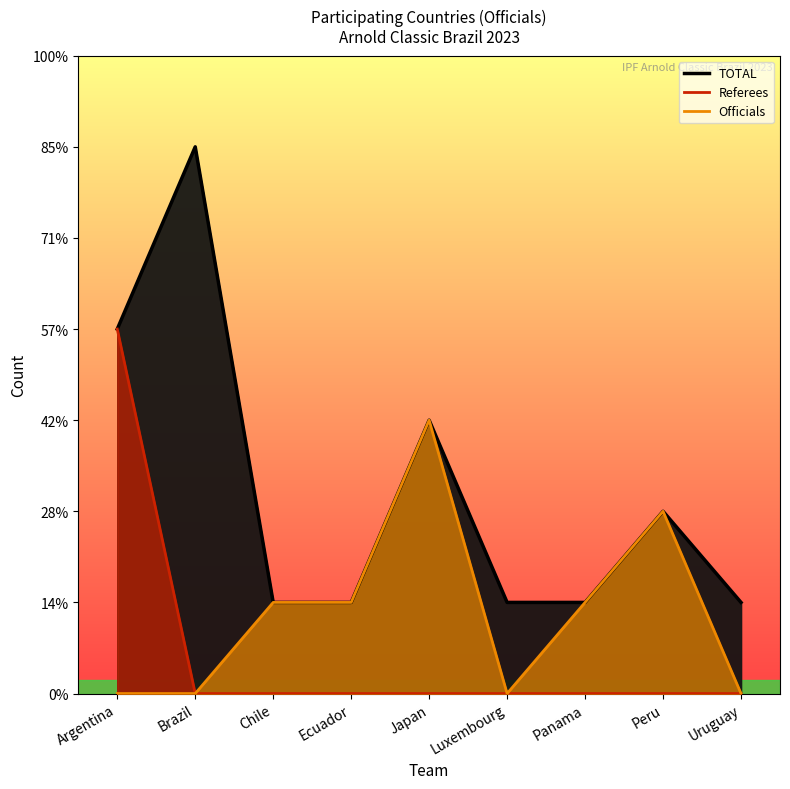

What is the maximum value for Officials?

3